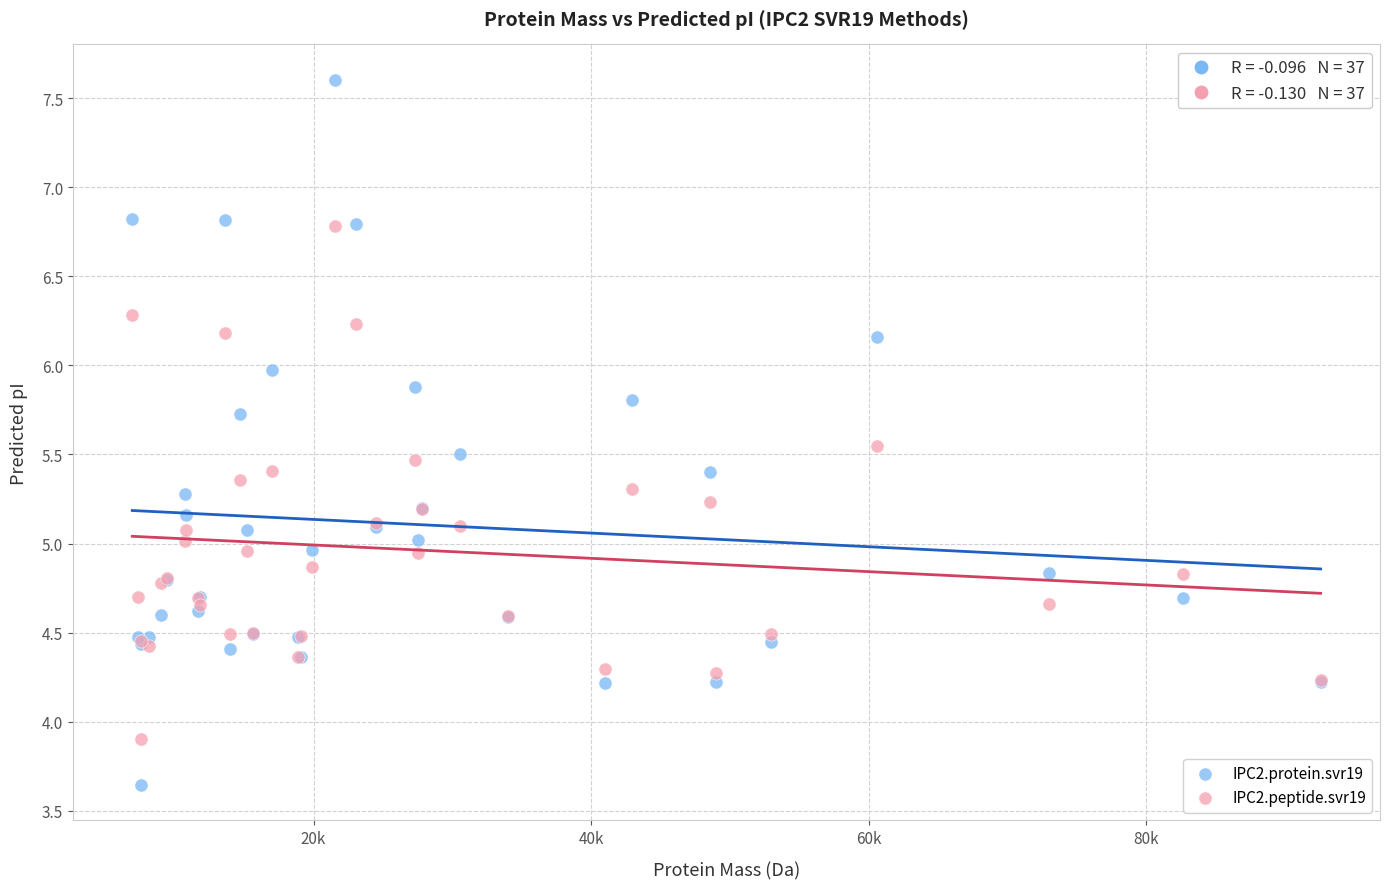

Which series reaches the minimum Y coordinate?

IPC2.protein.svr19